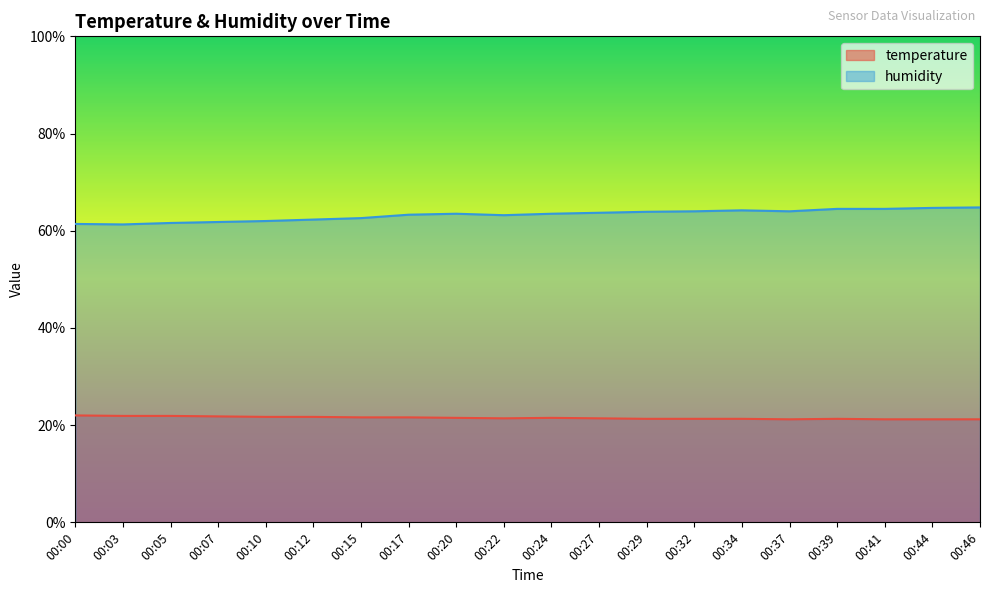

True or false: temperature has a value of 21.2 at 00:37.

True